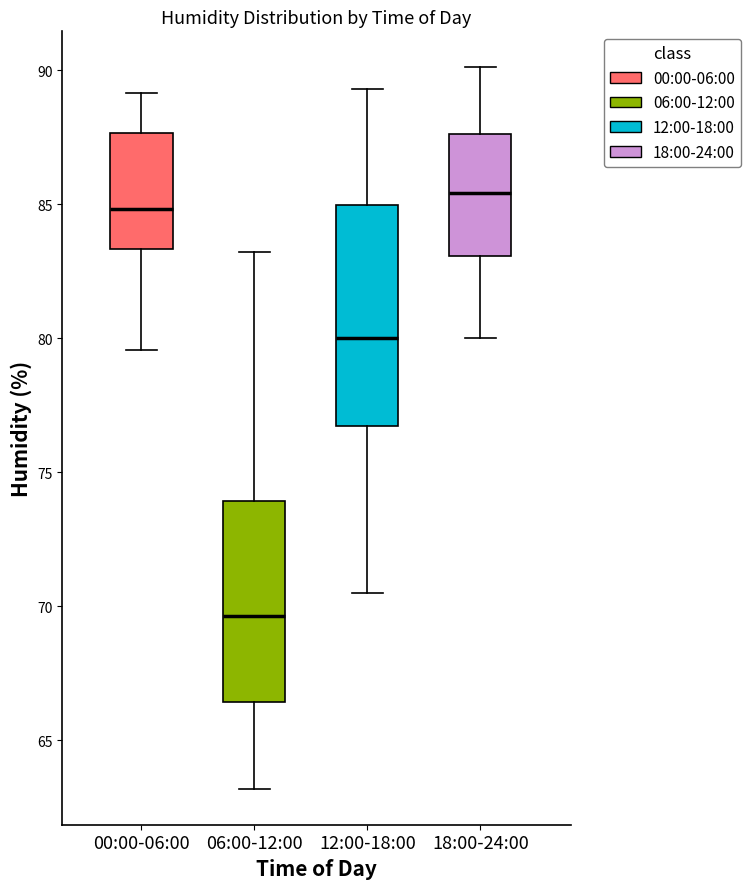

Reading left to right, read every box against the y-axis: the position of its median line, the range the box covers, and the ends of its whiskers. The values are not printed on the chart, so give them approximately, as read against the axis.

00:00-06:00: median 85.0, box 83.5 to 87.5, whiskers 79.5 to 89.0
06:00-12:00: median 69.5, box 66.5 to 74.0, whiskers 63.0 to 83.0
12:00-18:00: median 80.0, box 76.5 to 85.0, whiskers 70.5 to 89.5
18:00-24:00: median 85.5, box 83.0 to 87.5, whiskers 80.0 to 90.0